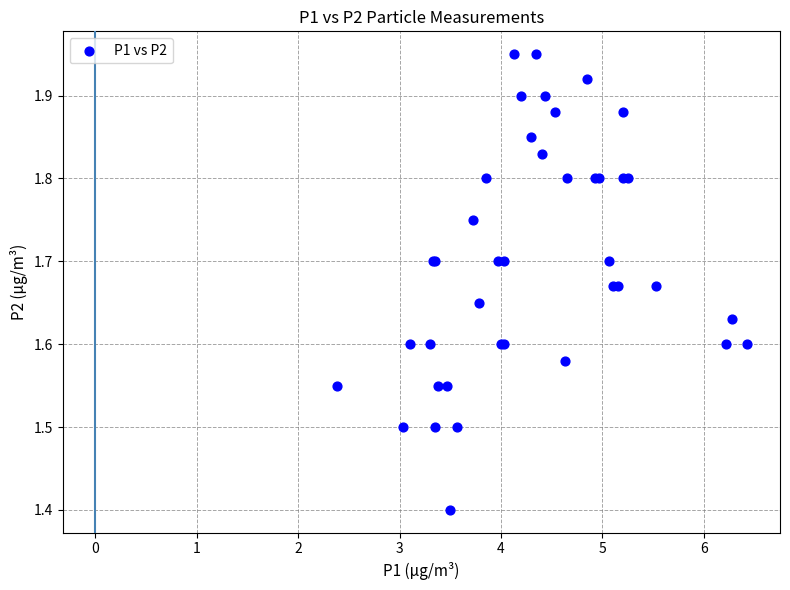

What Y value in the scatter plot is closest to 1?

1.4